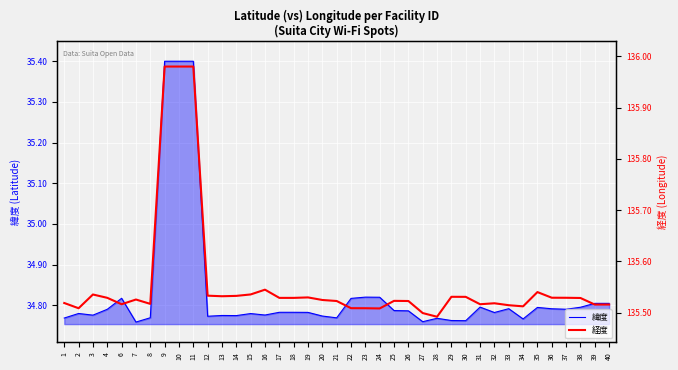

How many interior local peaks does the 経度 series have?

8